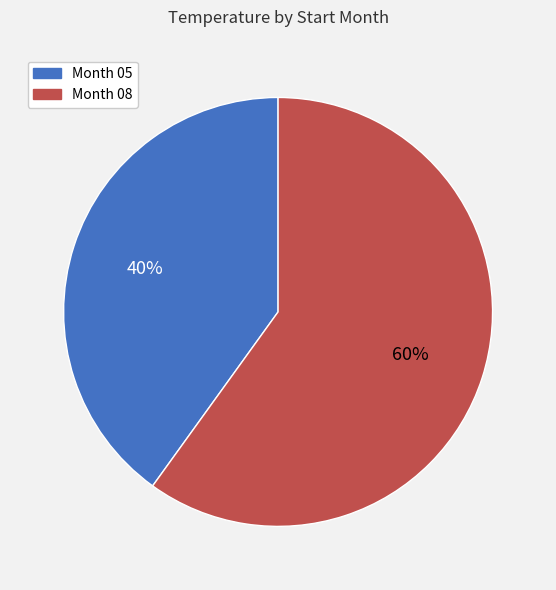

How many segments does this pie chart have?

2